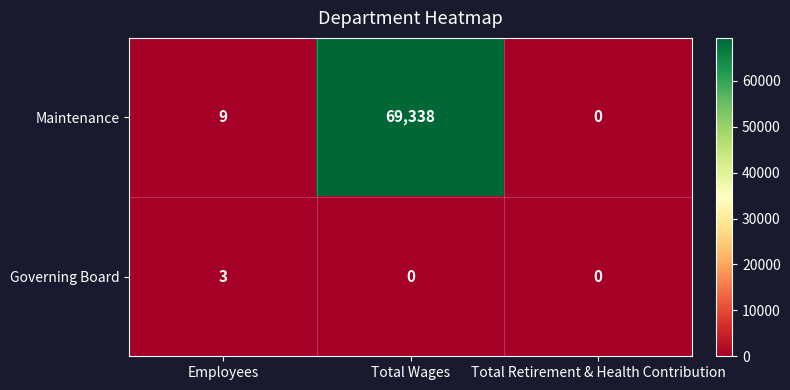

Which series has the largest range (max minus min)?

Maintenance